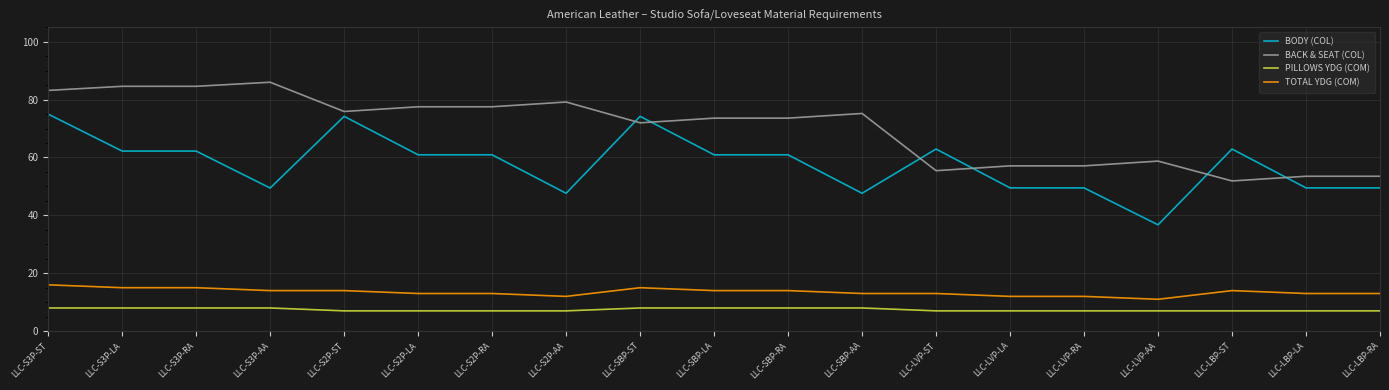

Which category has the highest value across all series?

LLC-S3P-AA